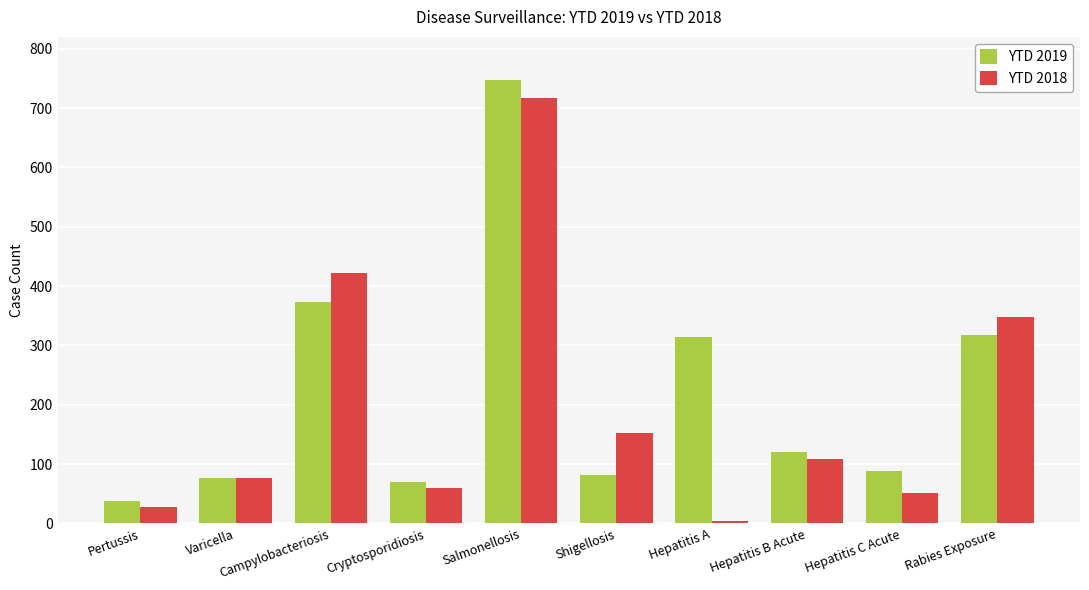

What position from the right is Shigellosis?

5